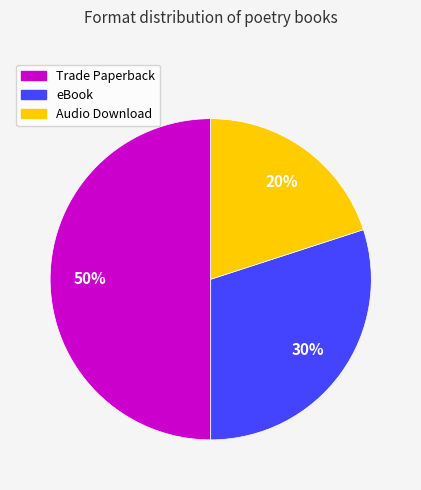

What is the ratio of the value at Trade Paperback to the value at eBook?

1.7